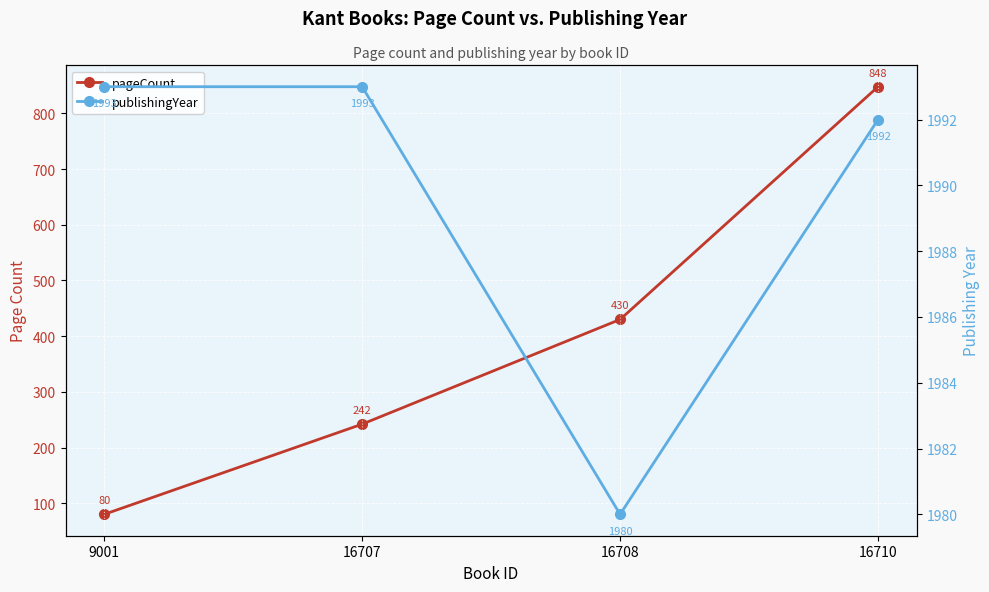

What is the spread (max minus min) of values at 9001?

1913